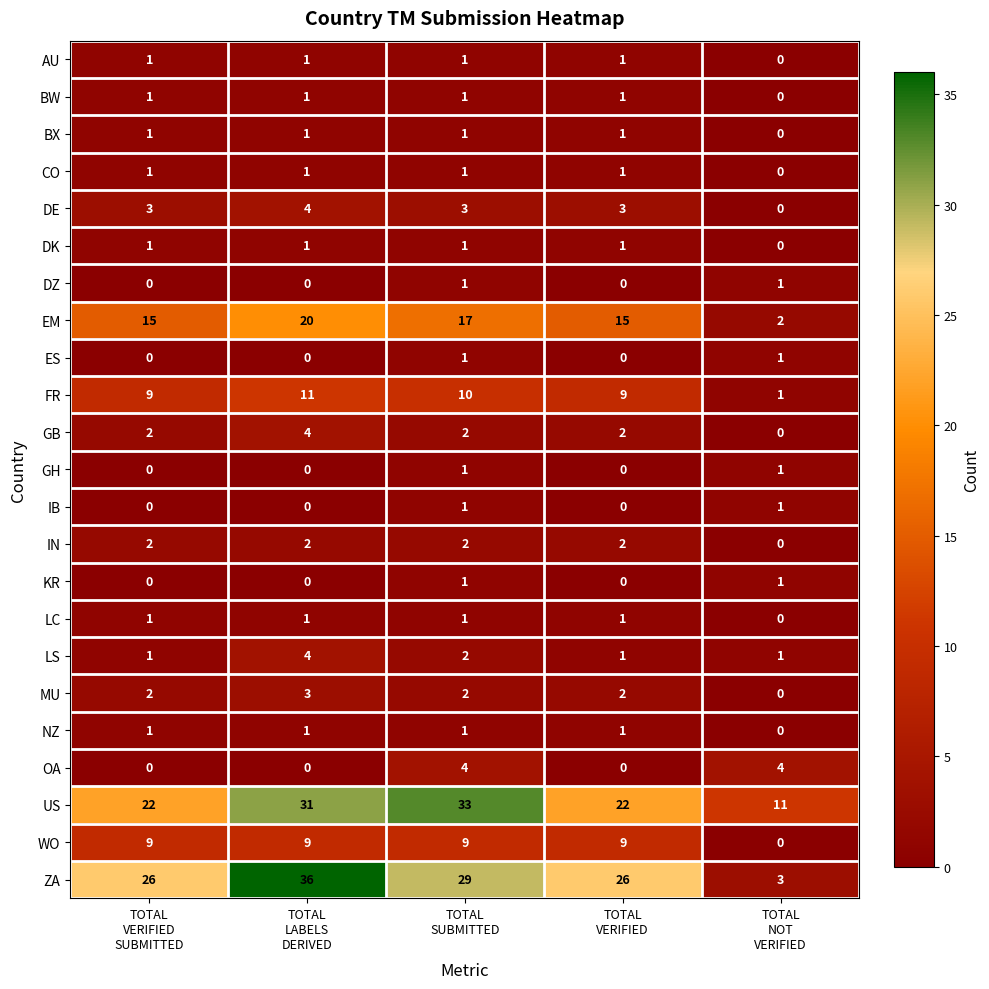

What is the highest value of the FR series?

11